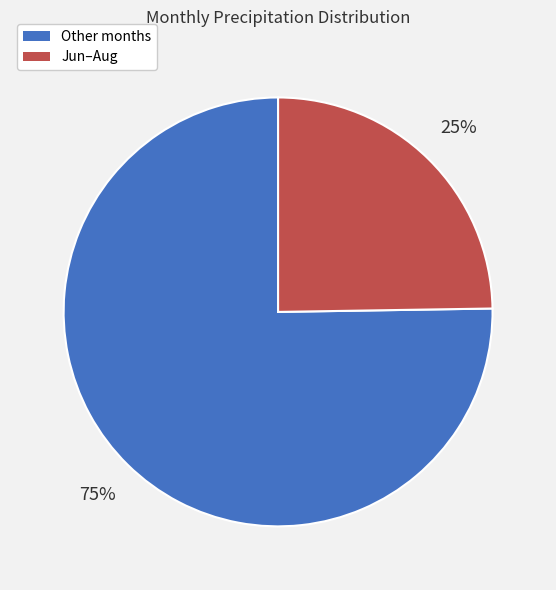

To the nearest percent, what is the average slice percentage?

50%